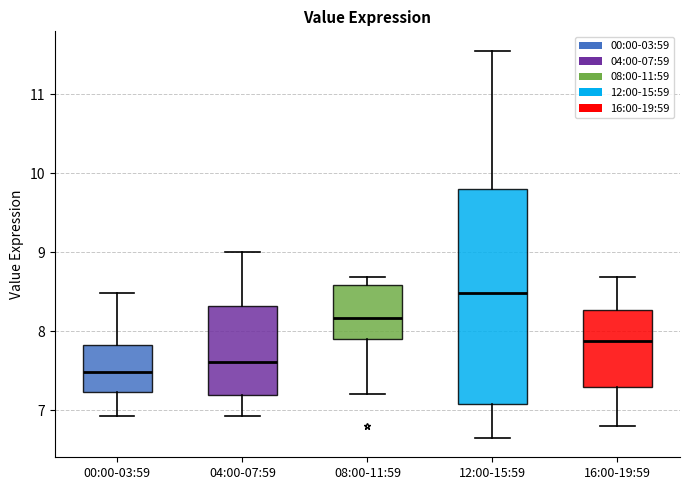

Where does the median line of the box for 04:00-07:59 sit on the y-axis? The values are not printed on the chart, so give them approximately, as read against the axis.

7.6